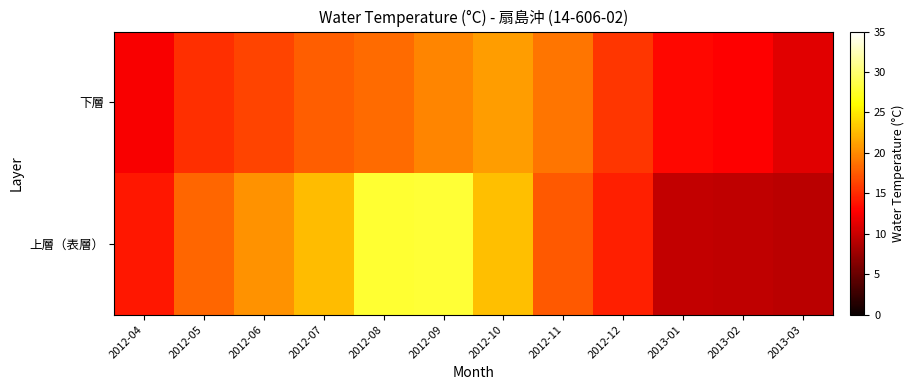

Which series has the widest spread of values?

上層（表層）